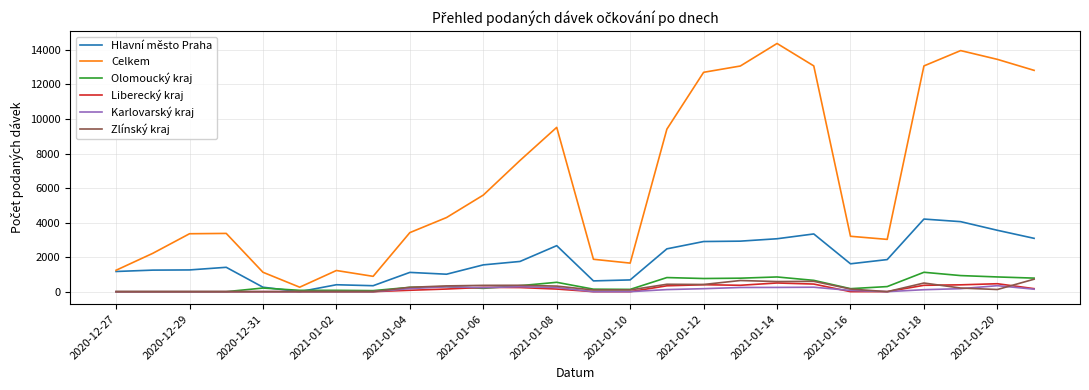

Which series has the largest total across all categories?

Celkem